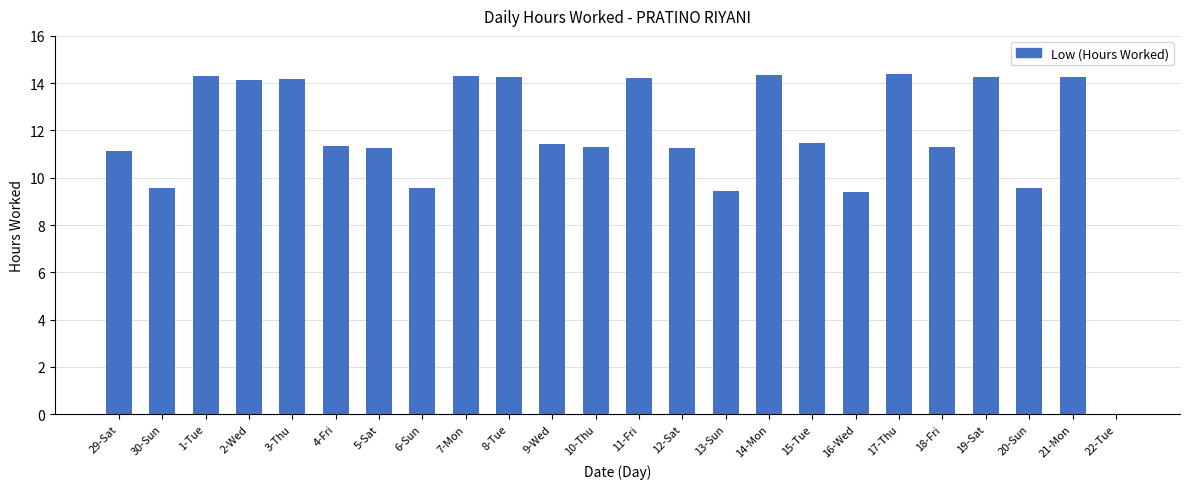

What is the maximum value shown in the chart?

14.4